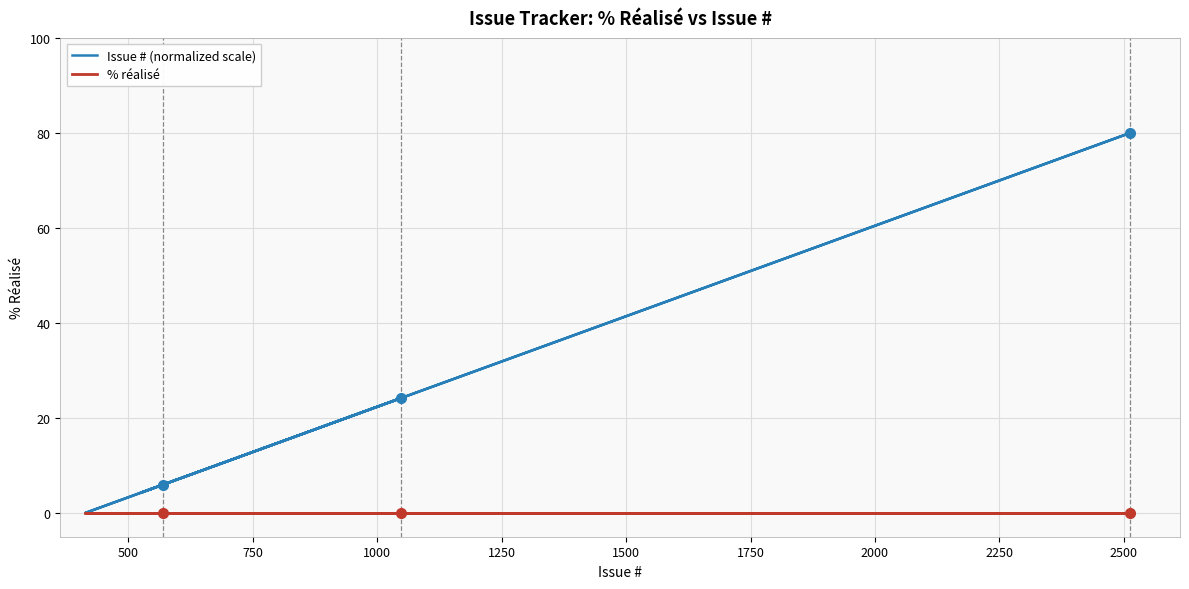

True or false: % réalisé and Issue # (normalized scale) cross at least once.

False